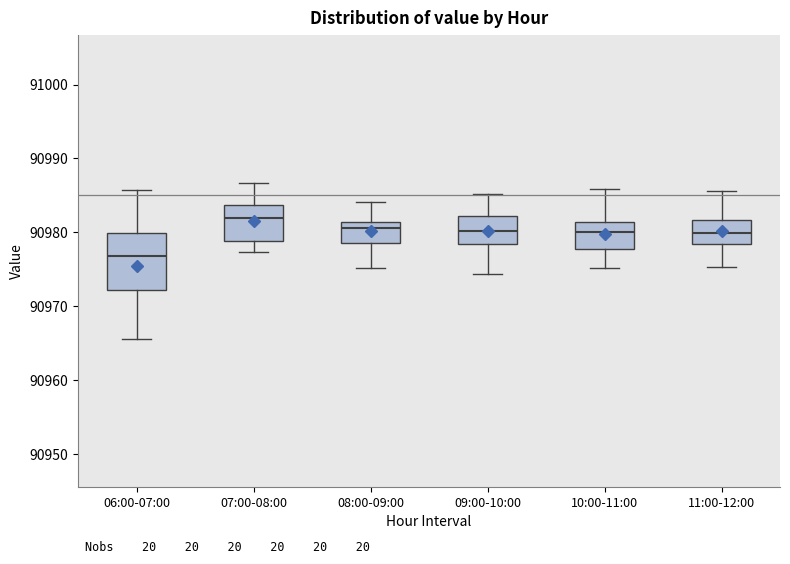

Reading left to right, read every box against the y-axis: the position of its median line, the range the box covers, and the ends of its whiskers. The values are not printed on the chart, so give them approximately, as read against the axis.

06:00-07:00: median 90977, box 90972 to 90980, whiskers 90966 to 90986
07:00-08:00: median 90982, box 90979 to 90984, whiskers 90977 to 90987
08:00-09:00: median 90981 (just below the box's upper edge), box 90979 to 90981, whiskers 90975 to 90984
09:00-10:00: median 90980, box 90978 to 90982, whiskers 90974 to 90985
10:00-11:00: median 90980, box 90978 to 90981, whiskers 90975 to 90986
11:00-12:00: median 90980, box 90978 to 90982, whiskers 90975 to 90986